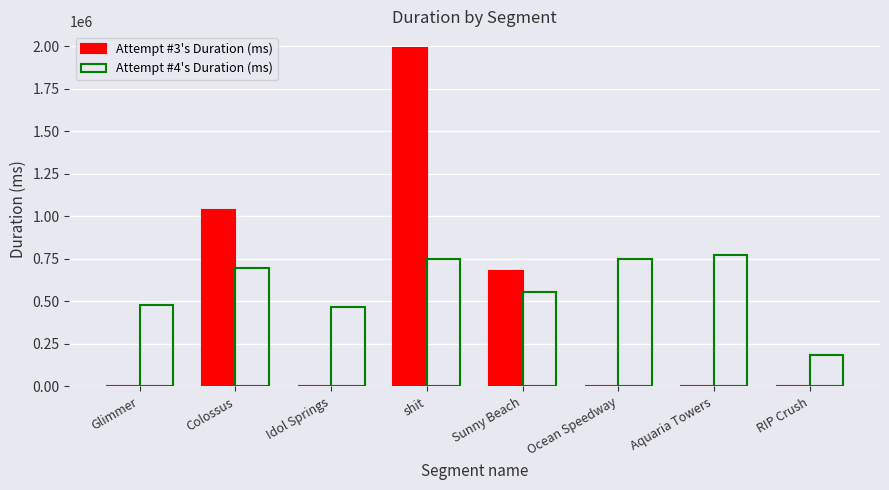

Read the Attempt #4's Duration (ms) value at Idol Springs.

468258